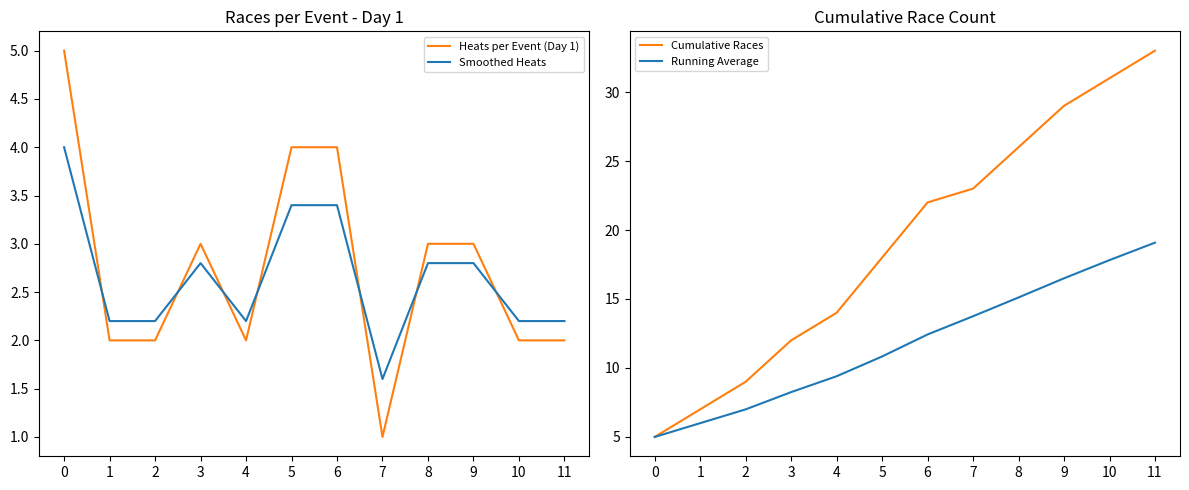

What is the difference between the highest and lowest values at 10?

29.0